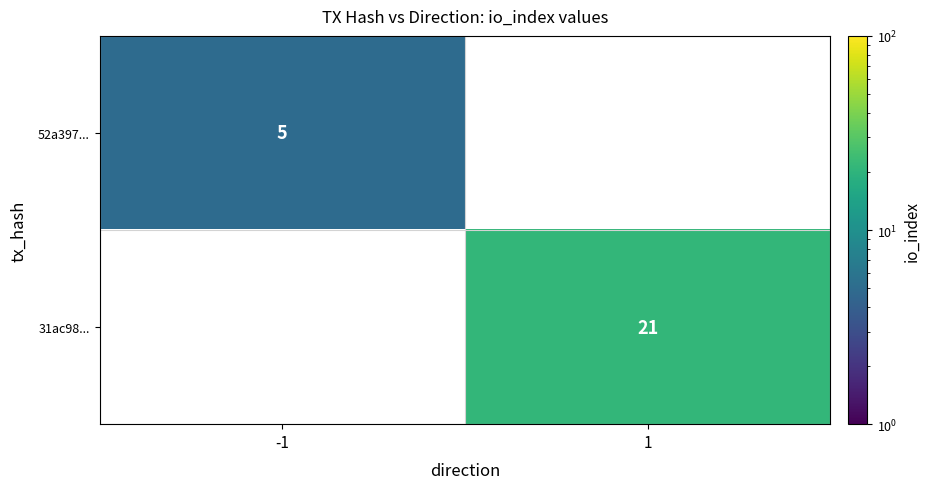

True or false: 31ac98... has a value of 30 at 1.

False